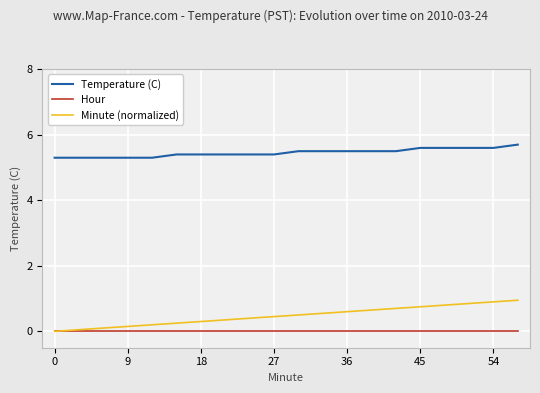

True or false: Hour and Temperature (C) cross at least once.

False